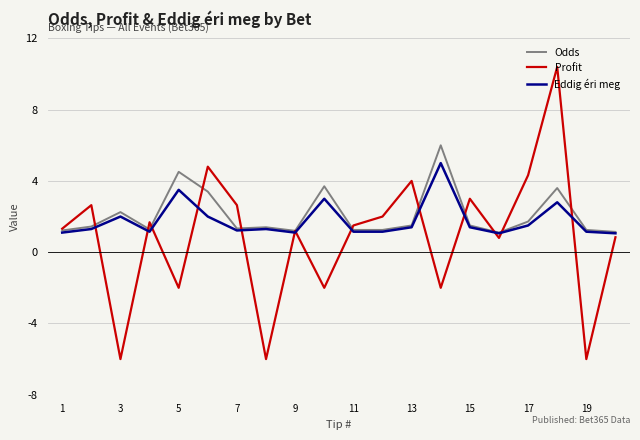

List the series in order of their peak value, highest first.

Profit, Odds, Eddig éri meg